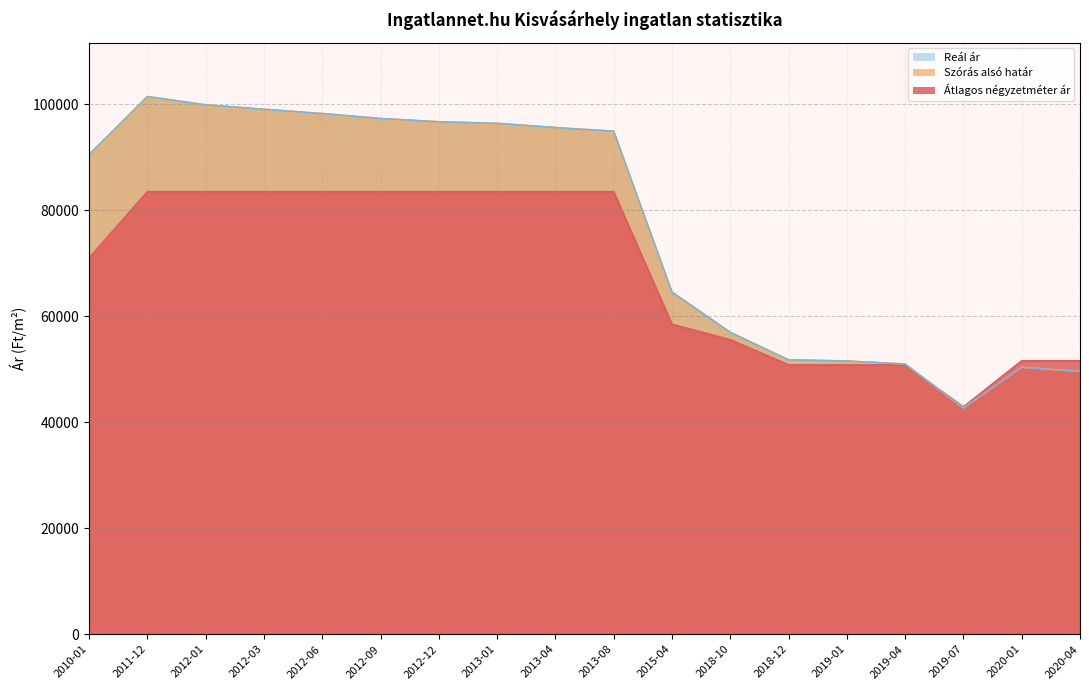

What are all the series names shown in the legend?

Átlagos négyzetméter ár, Szórás alsó határ, Reál ár